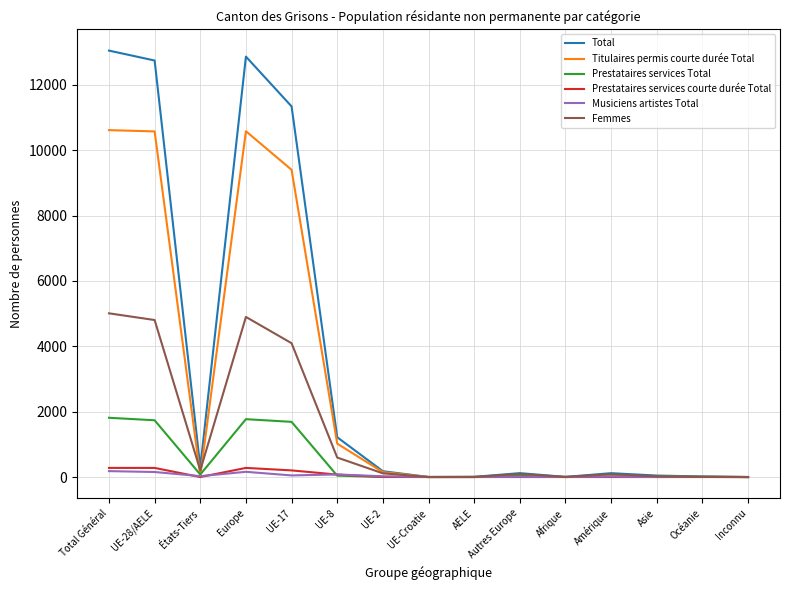

What position from the left is Asie?

13